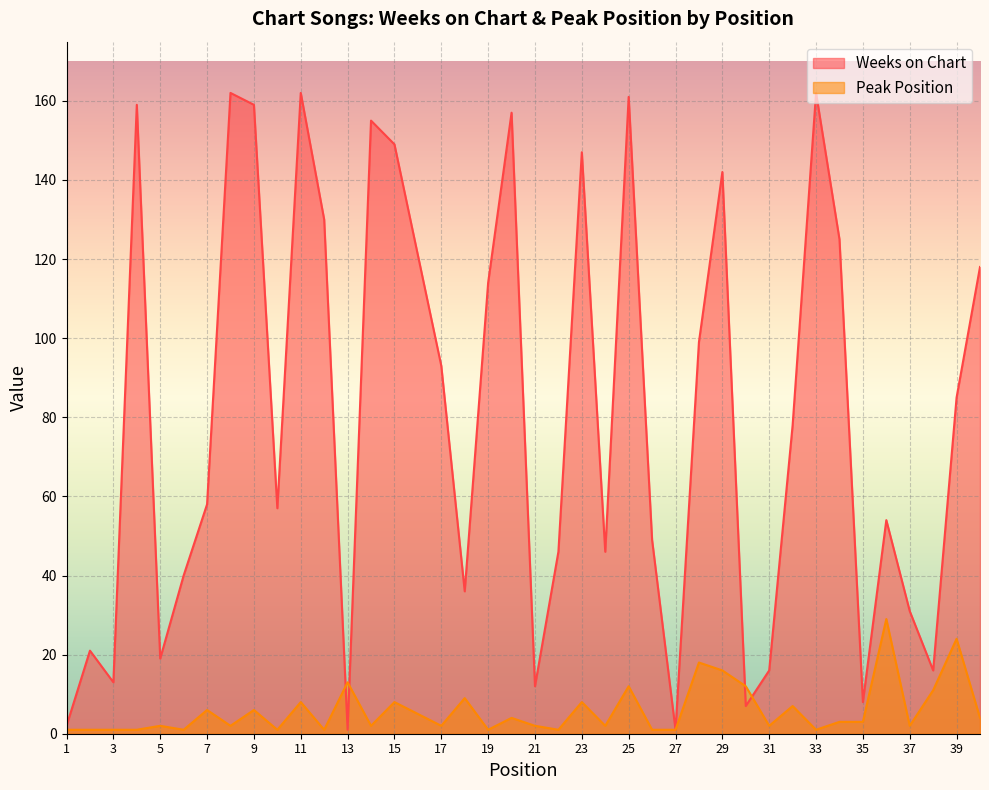

How many values in the Weeks on Chart series are below 78?

20